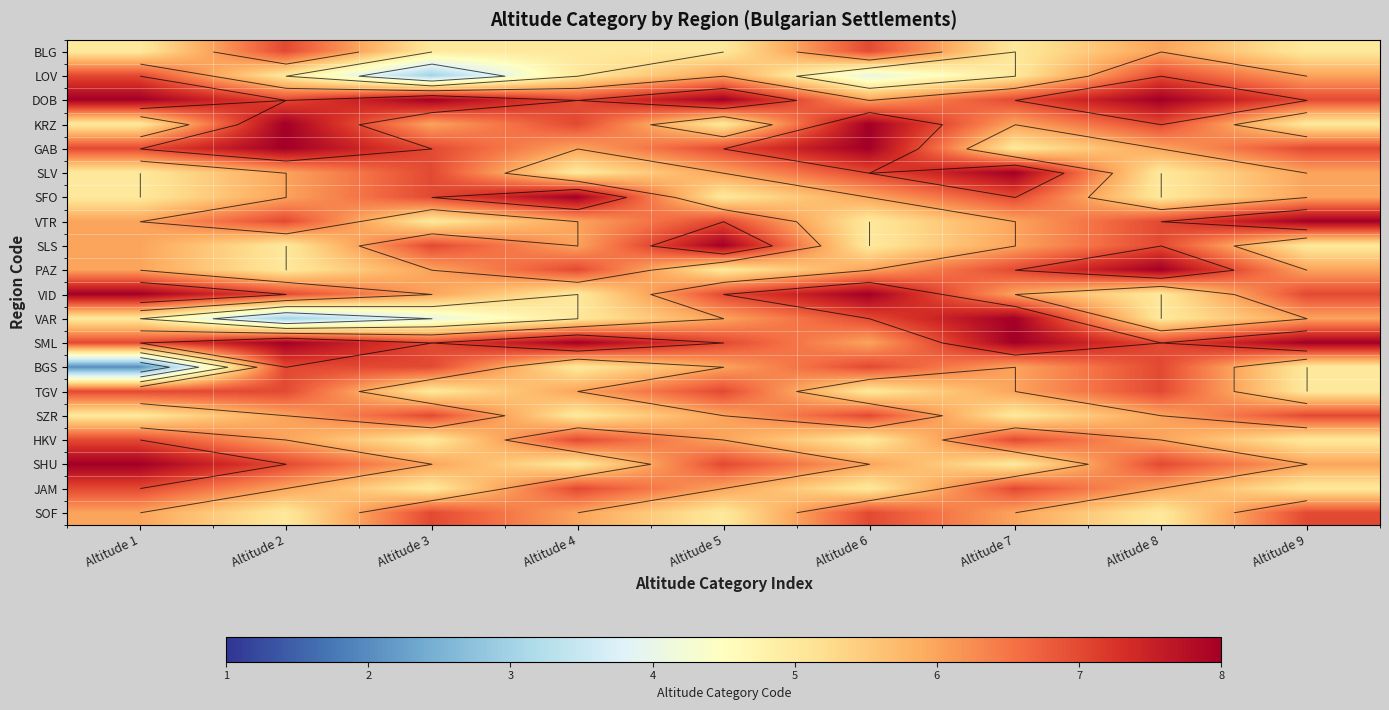

Which category has the lowest value across all series?

Altitude 1